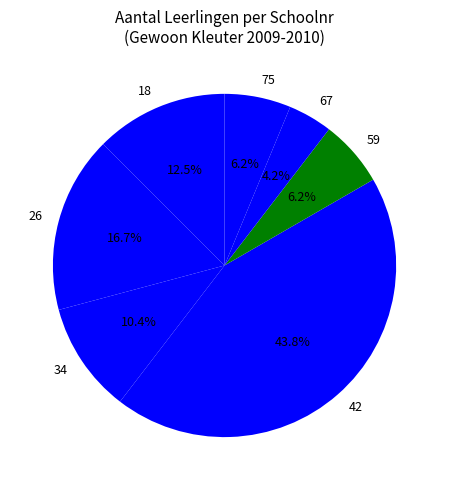

Approximately how many times larger is the value at 18 compared to 26?

0.7